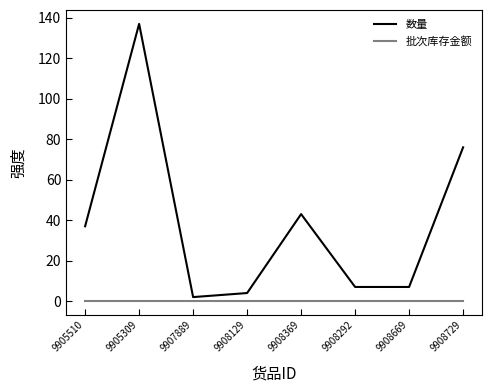

Where is 数量 nearest to the value 69?

9908729